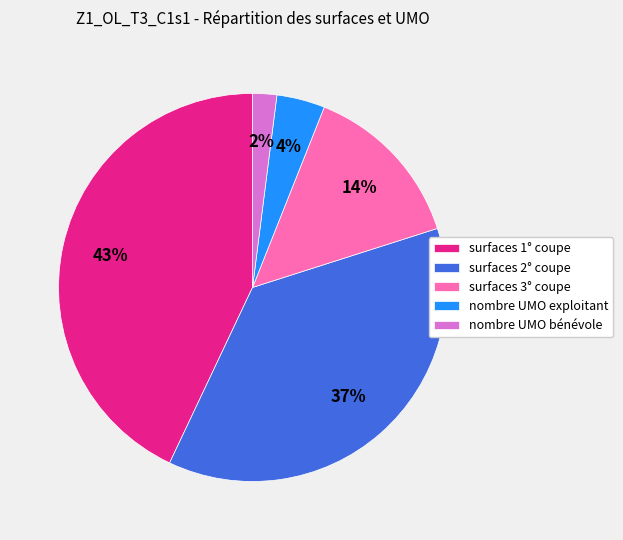

To the nearest percent, what percentage of the pie is surfaces 3° coupe?

14%